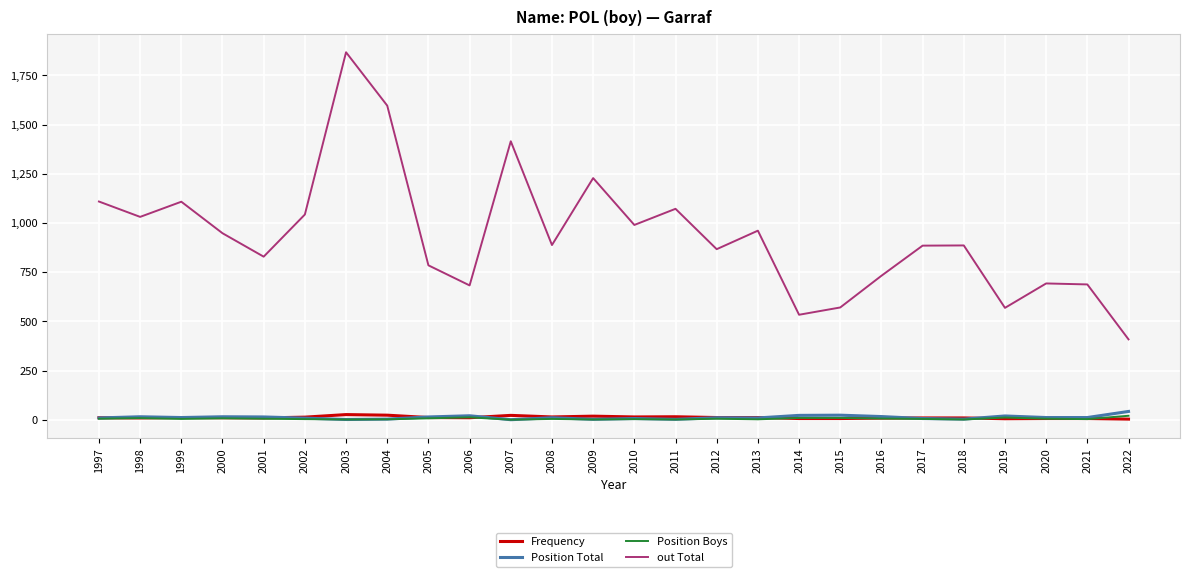

What is the sum of all Frequency values?

321